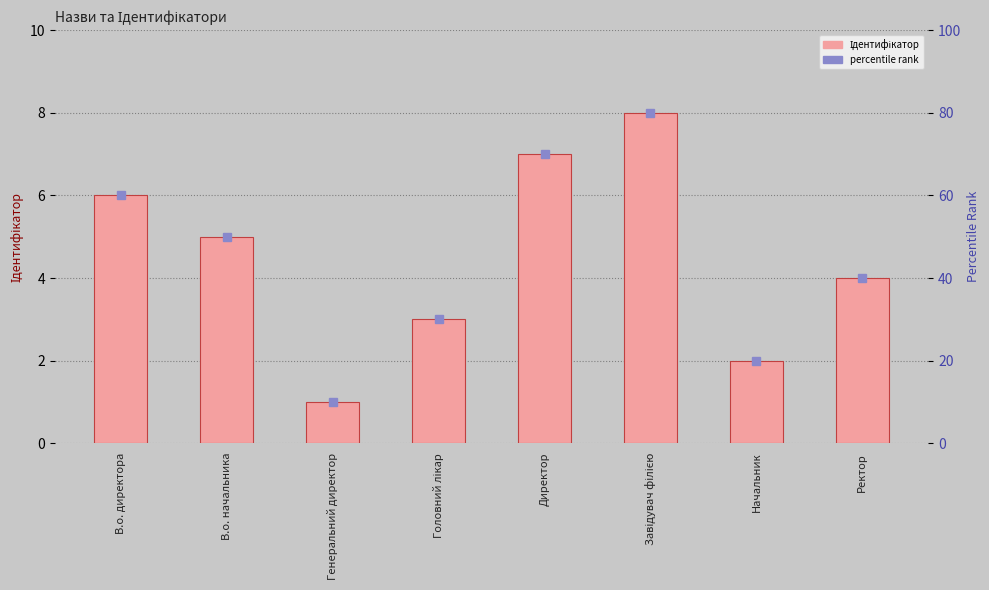

Where is Ідентифікатор nearest to the value 4?

Ректор